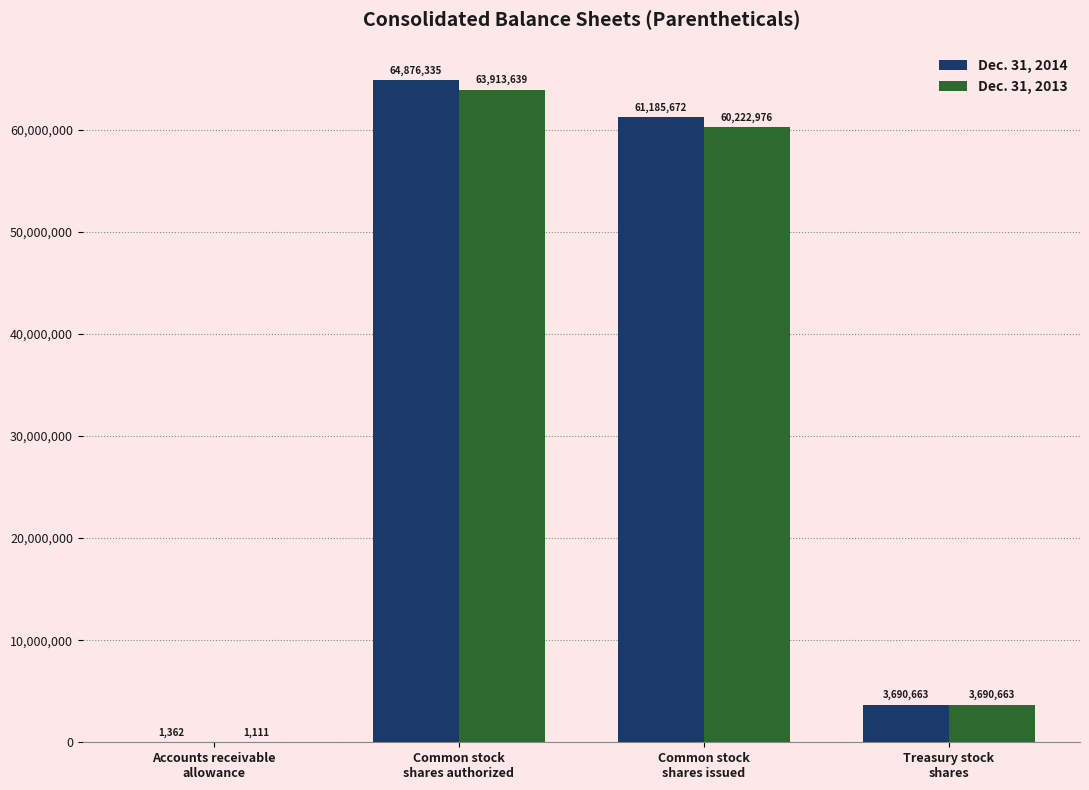

The Dec. 31, 2014 series shows 104955166 at Common stock
shares issued. True or false?

False